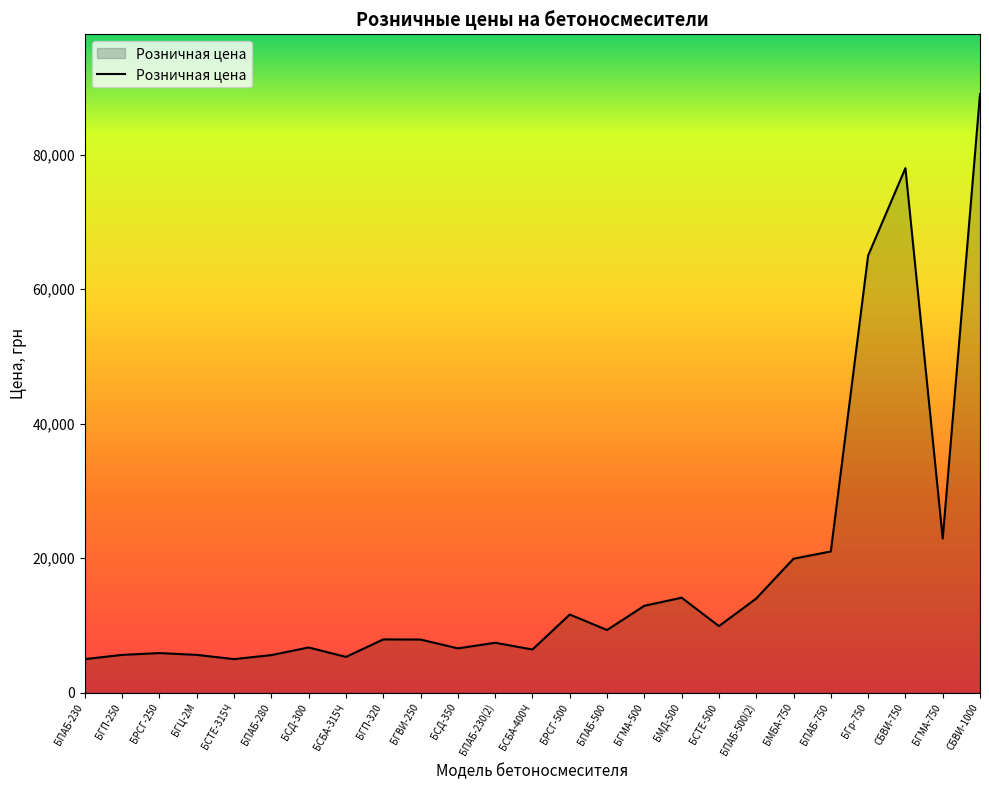

What is the difference between the values at БСБА-400Ч and СБВИ-1000?

82579.0